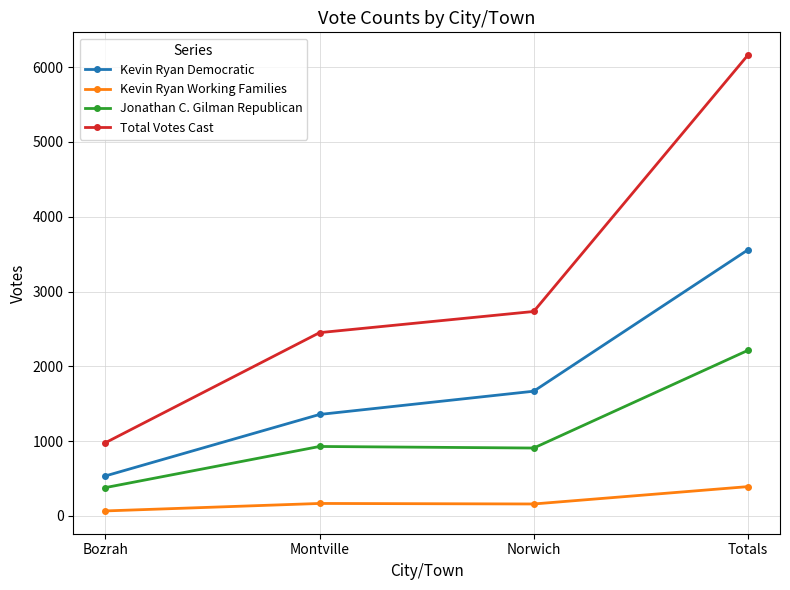

True or false: Kevin Ryan Democratic and Total Votes Cast cross at least once.

False